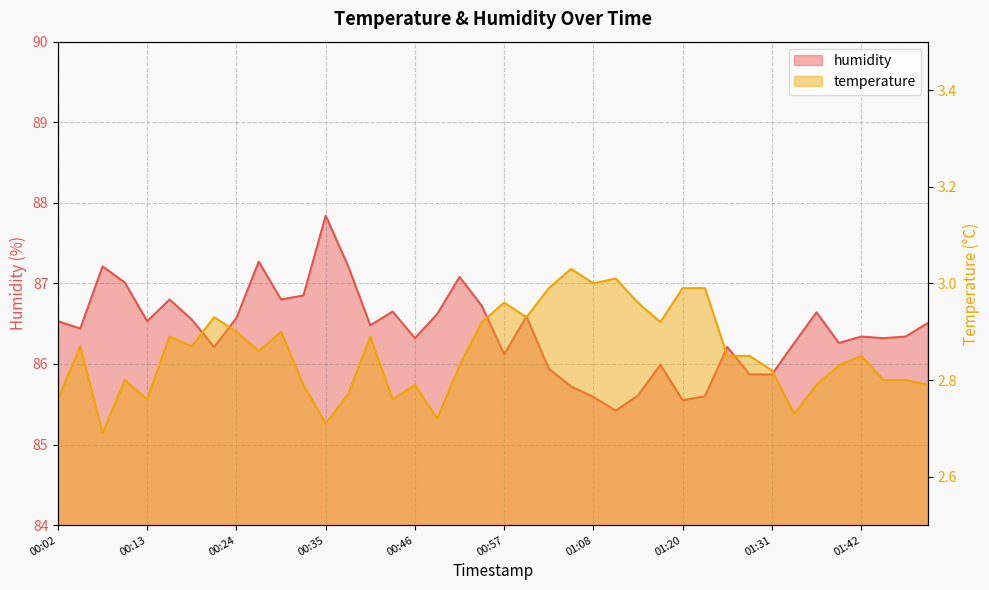

How many distinct data groups are displayed?

2